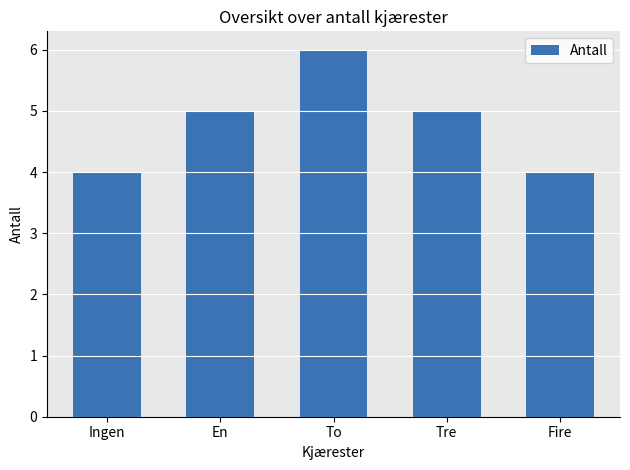

True or false: the data shows 2 at To.

False